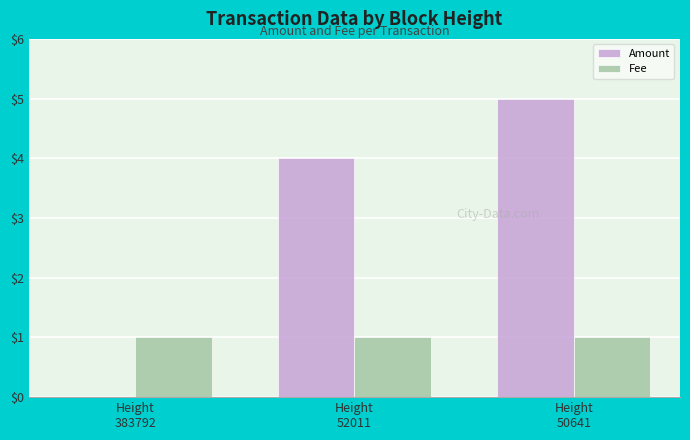

Reading right to left, what are all the values shown in this chart?

Amount: Height
50641=5	Height
52011=4	Height
383792=0
Fee: Height
50641=1	Height
52011=1	Height
383792=1